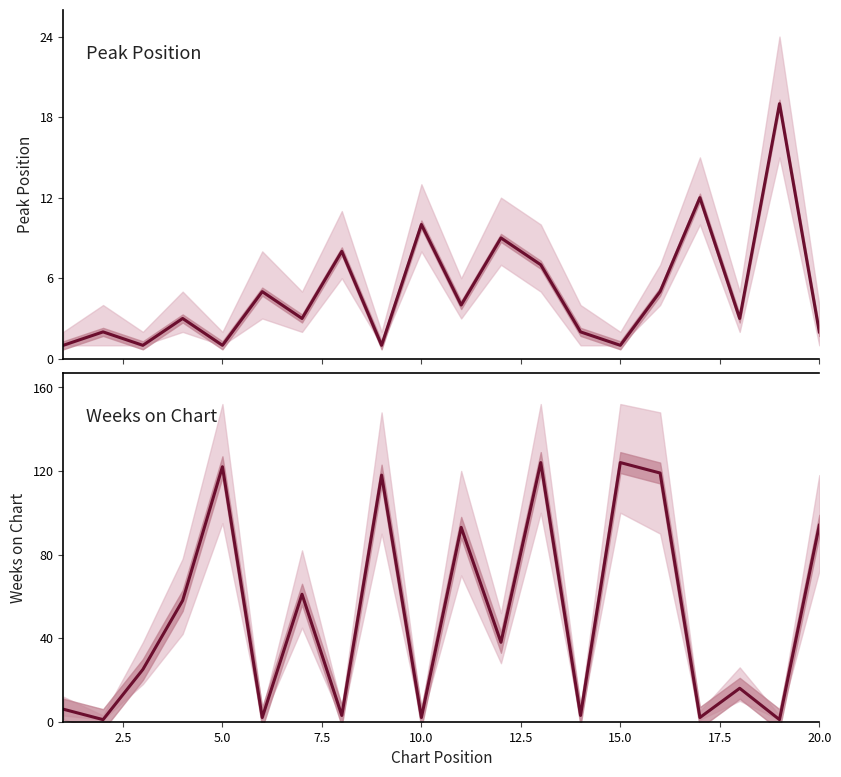

True or false: Weeks on Chart and Peak Position intersect in this chart.

True